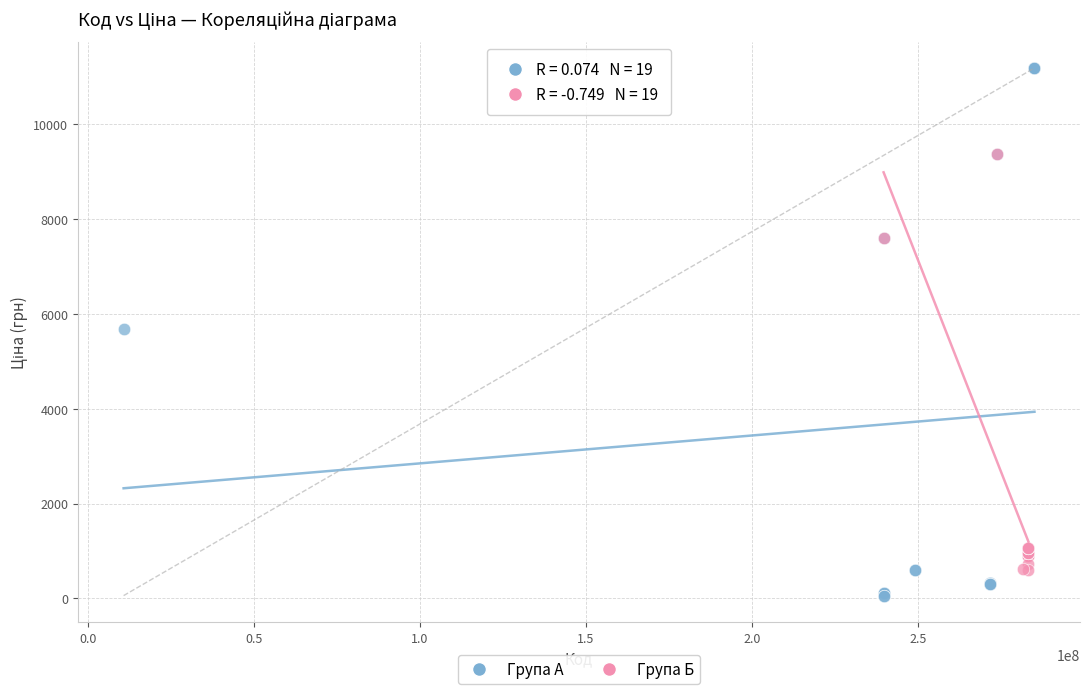

Which series contains the lowest Y value?

Група А